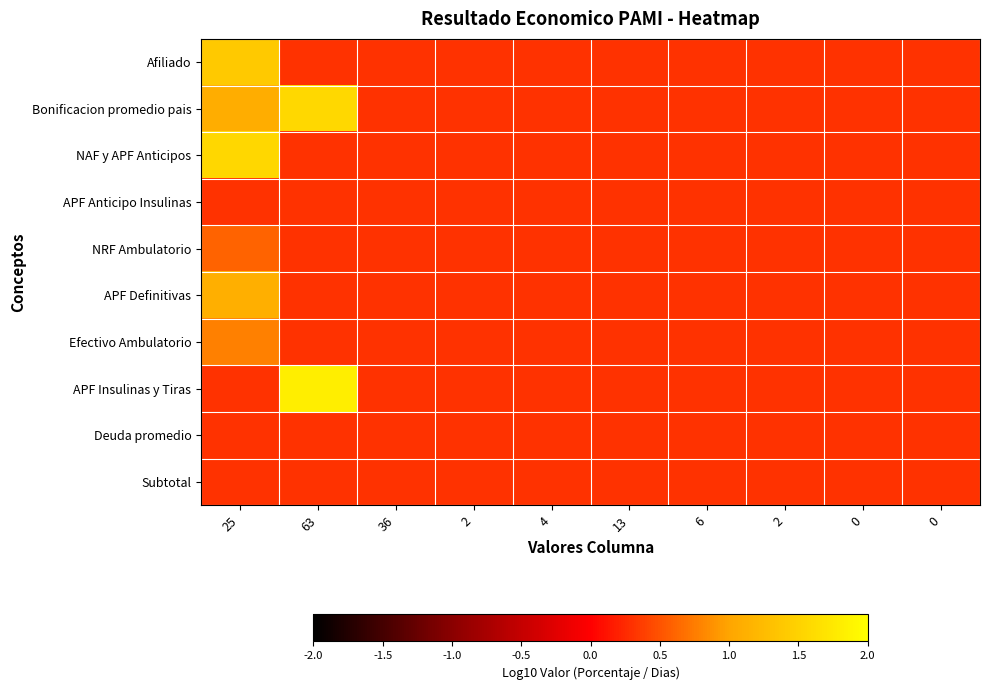

List the series in order of their peak value, lowest first.

APF Anticipo Insulinas, Deuda promedio, Subtotal, NRF Ambulatorio, Efectivo Ambulatorio, APF Definitivas, Afiliado, NAF y APF Anticipos, Bonificacion promedio pais, APF Insulinas y Tiras